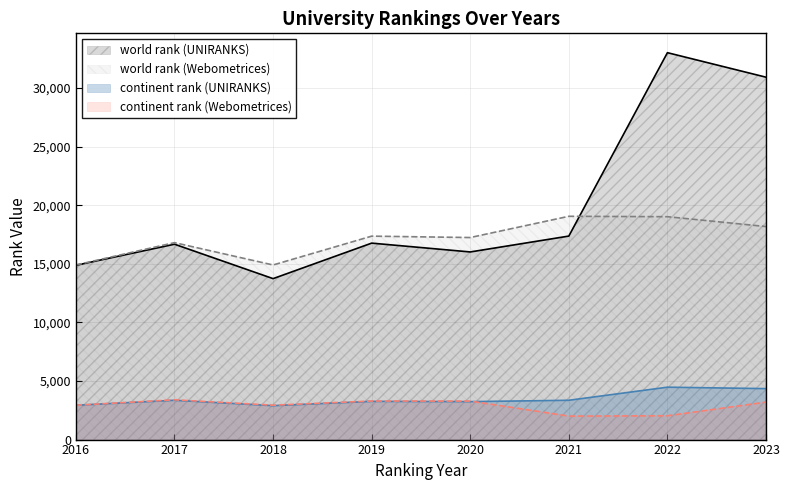

Is the value of world rank (UNIRANKS) at 2023 greater than the value of continent rank (UNIRANKS) at 2022?

Yes